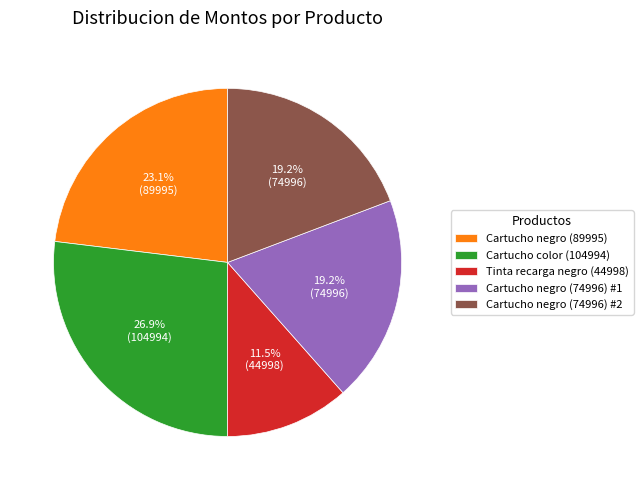

Which category has the smallest portion of the pie?

Tinta recarga negro (44998)